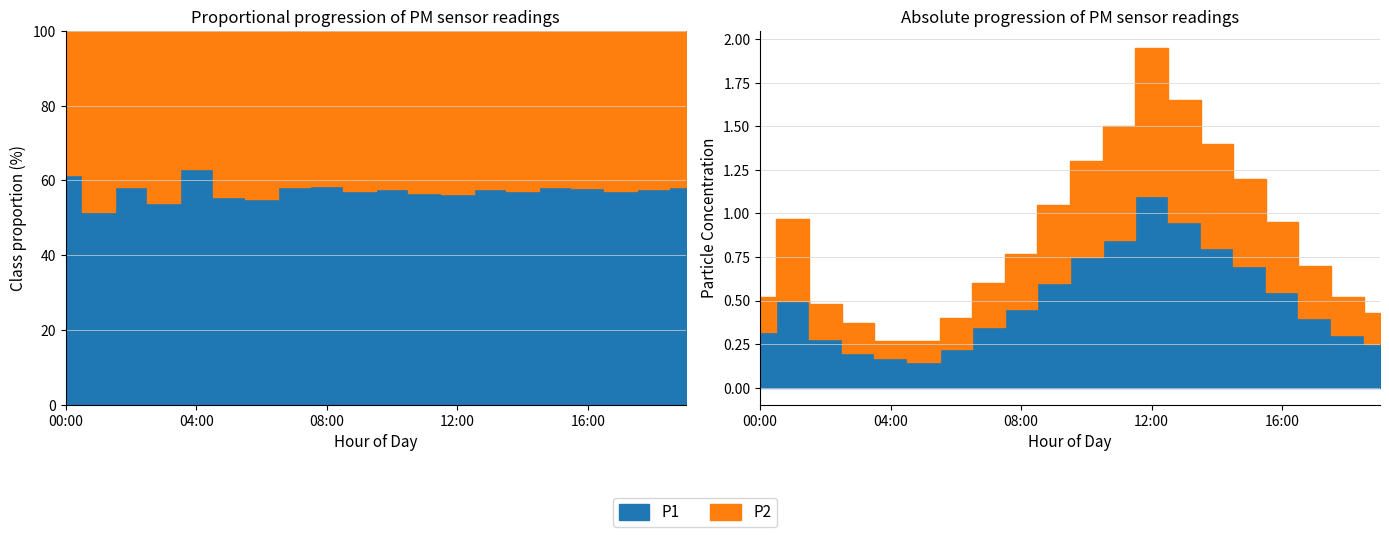

True or false: P1 and P2 intersect in this chart.

False